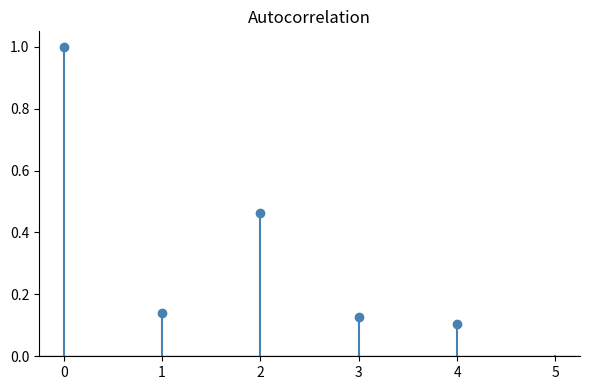

What is the greatest value displayed?

1